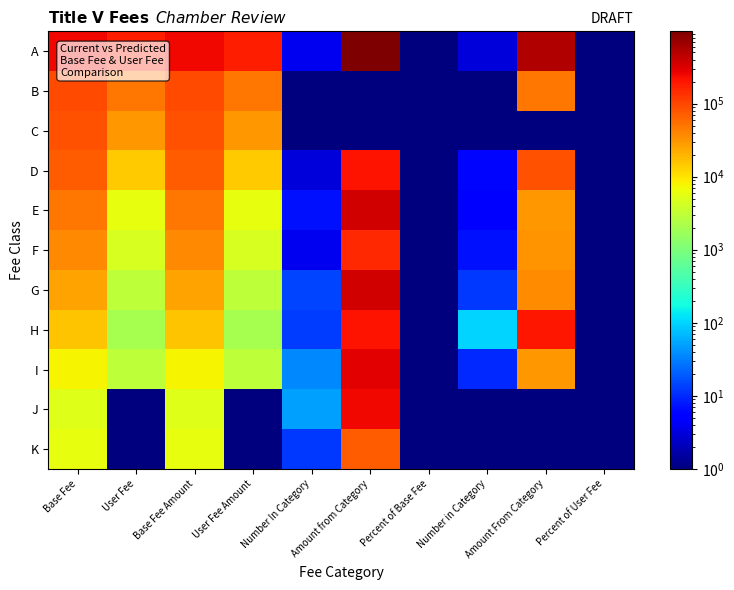

Reading left to right, transcribe all the data shown in this chart.

A: Base Fee=243000.0	User Fee=175000.0	Base Fee Amount=243000.0	User Fee Amount=175000.0	Number In Category=4.0	Amount from Category=972000.0	Percent of Base Fee=0.3	Number in Category=3.0	Amount From Category=525000.0	Percent of User Fee=0.5
B: Base Fee=95000.0	User Fee=50000.0	Base Fee Amount=95000.0	User Fee Amount=50000.0	Number In Category=0.5	Amount from Category=0.5	Percent of Base Fee=0.5	Number in Category=1.0	Amount From Category=50000.0	Percent of User Fee=0.1
C: Base Fee=82000.0	User Fee=30000.0	Base Fee Amount=82000.0	User Fee Amount=30000.0	Number In Category=0.5	Amount from Category=0.5	Percent of Base Fee=0.5	Number in Category=0.5	Amount From Category=0.5	Percent of User Fee=0.5
D: Base Fee=71000.0	User Fee=14000.0	Base Fee Amount=71000.0	User Fee Amount=14000.0	Number In Category=3.0	Amount from Category=213000.0	Percent of Base Fee=0.1	Number in Category=6.0	Amount From Category=84000.0	Percent of User Fee=0.1
E: Base Fee=50000.0	User Fee=6000.0	Base Fee Amount=50000.0	User Fee Amount=6000.0	Number In Category=7.0	Amount from Category=350000.0	Percent of Base Fee=0.1	Number in Category=5.0	Amount From Category=30000.0	Percent of User Fee=0.0
F: Base Fee=37000.0	User Fee=4500.0	Base Fee Amount=37000.0	User Fee Amount=4500.0	Number In Category=4.0	Amount from Category=148000.0	Percent of Base Fee=0.1	Number in Category=7.0	Amount From Category=31500.0	Percent of User Fee=0.0
G: Base Fee=25000.0	User Fee=3000.0	Base Fee Amount=25000.0	User Fee Amount=3000.0	Number In Category=14.0	Amount from Category=350000.0	Percent of Base Fee=0.1	Number in Category=12.0	Amount From Category=36000.0	Percent of User Fee=0.0
H: Base Fee=16000.0	User Fee=2000.0	Base Fee Amount=16000.0	User Fee Amount=2000.0	Number In Category=13.0	Amount from Category=208000.0	Percent of Base Fee=0.1	Number in Category=99.0	Amount From Category=198000.0	Percent of User Fee=0.2
I: Base Fee=8000.0	User Fee=3000.0	Base Fee Amount=8000.0	User Fee Amount=3000.0	Number In Category=36.0	Amount from Category=288000.0	Percent of Base Fee=0.1	Number in Category=10.0	Amount From Category=30000.0	Percent of User Fee=0.0
J: Base Fee=5000.0	User Fee=0.5	Base Fee Amount=5000.0	User Fee Amount=0.5	Number In Category=50.0	Amount from Category=250000.0	Percent of Base Fee=0.1	Number in Category=0.5	Amount From Category=0.5	Percent of User Fee=0.5
K: Base Fee=6000.0	User Fee=0.5	Base Fee Amount=6000.0	User Fee Amount=0.5	Number In Category=12.0	Amount from Category=72000.0	Percent of Base Fee=0.0	Number in Category=0.5	Amount From Category=0.5	Percent of User Fee=0.5